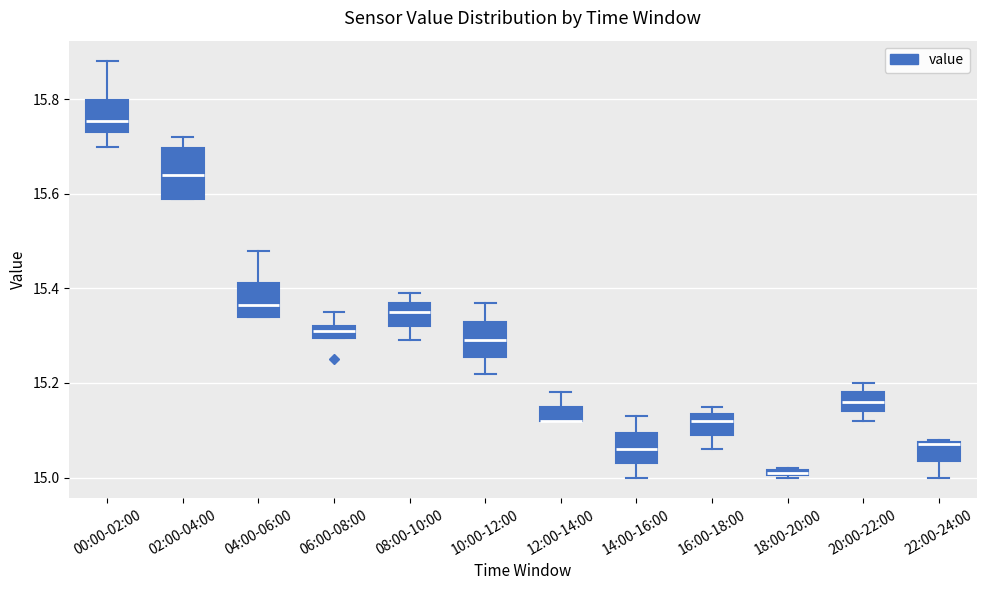

Which box is the tallest, from its lower edge to its upper edge?

02:00-04:00